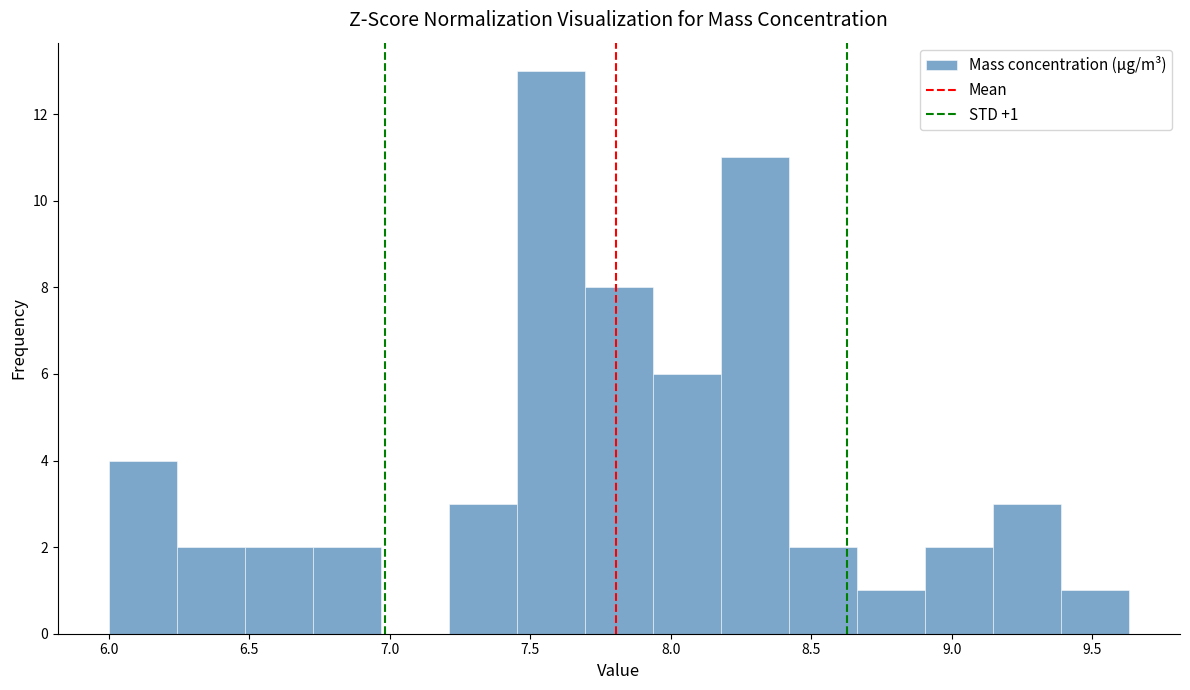

Over which range of the x-axis is the bar tallest?

7.45 to 7.70